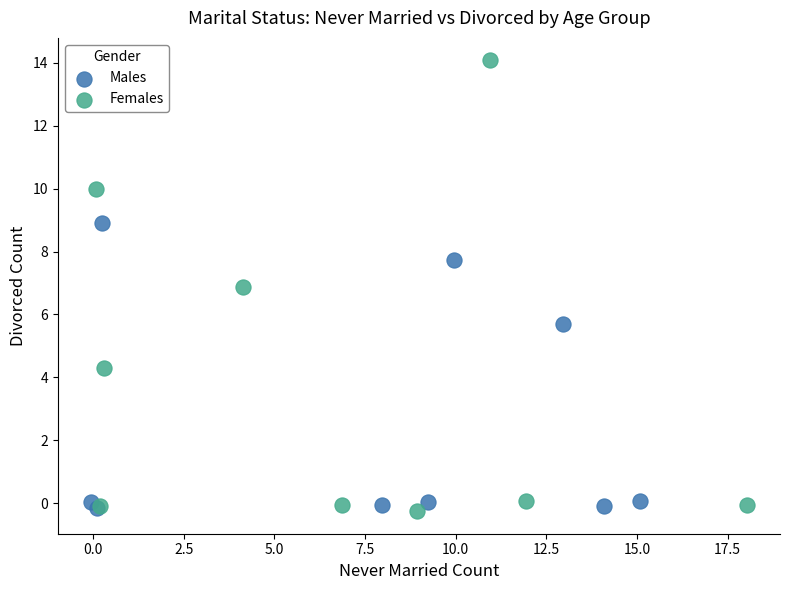

Which series has the largest Y range (max minus min)?

Females